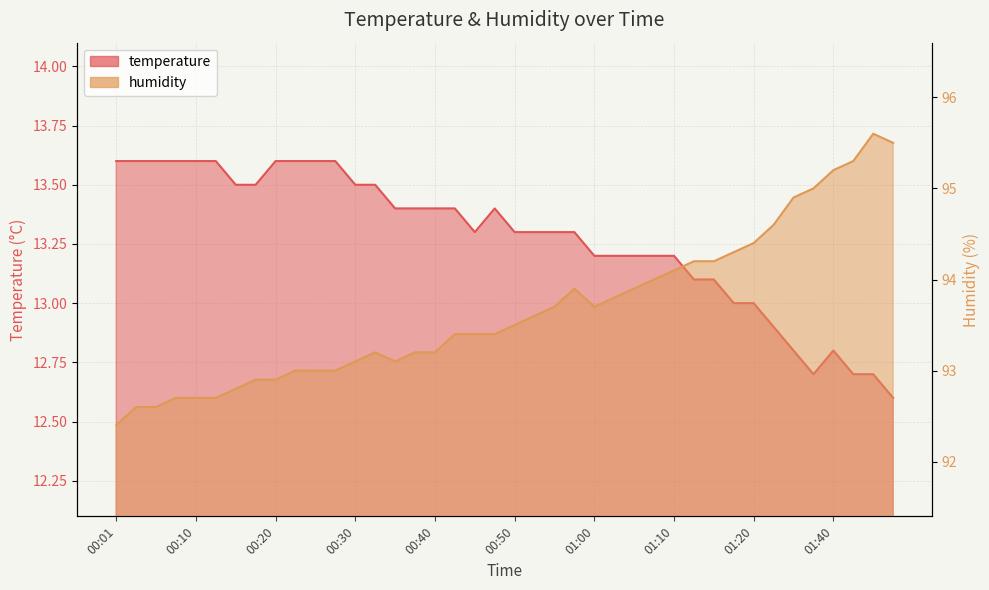

True or false: humidity has a value of 49.7 at 01:20.

False